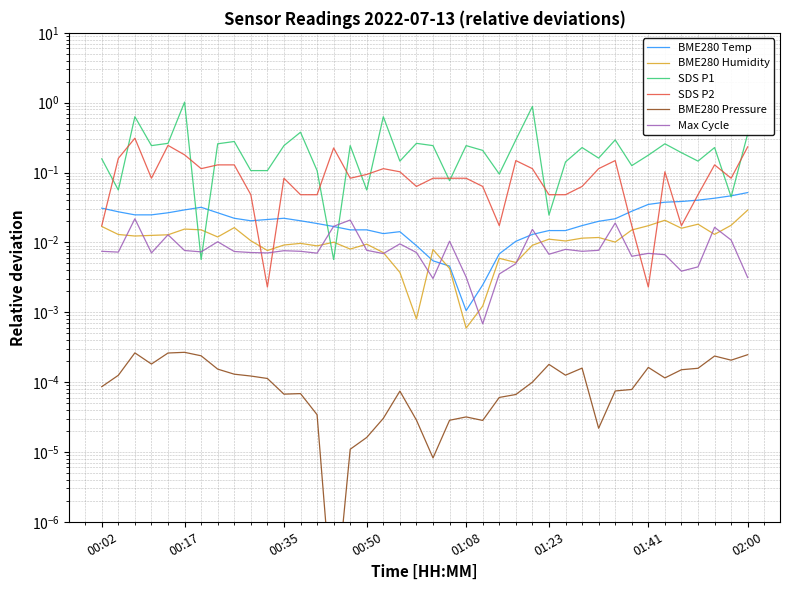

Count the number of categories in the chart.

40